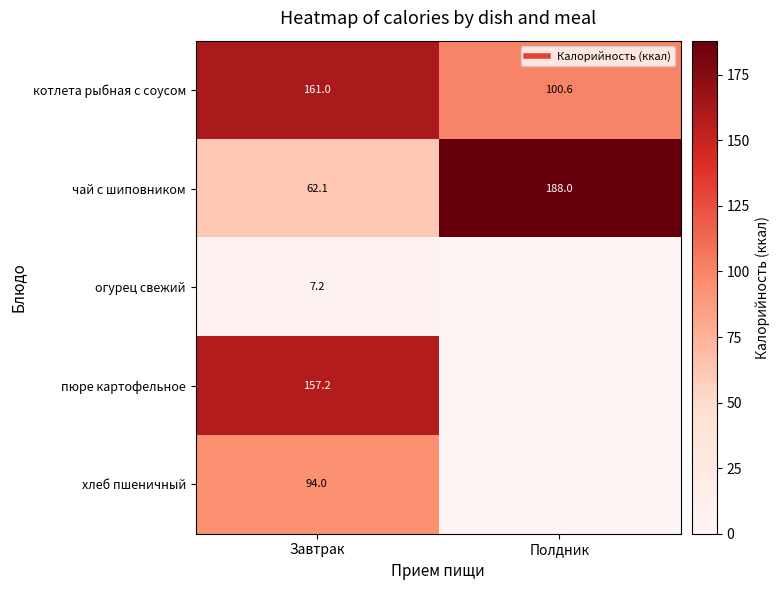

What is the spread (max minus min) of values at Завтрак?

153.8